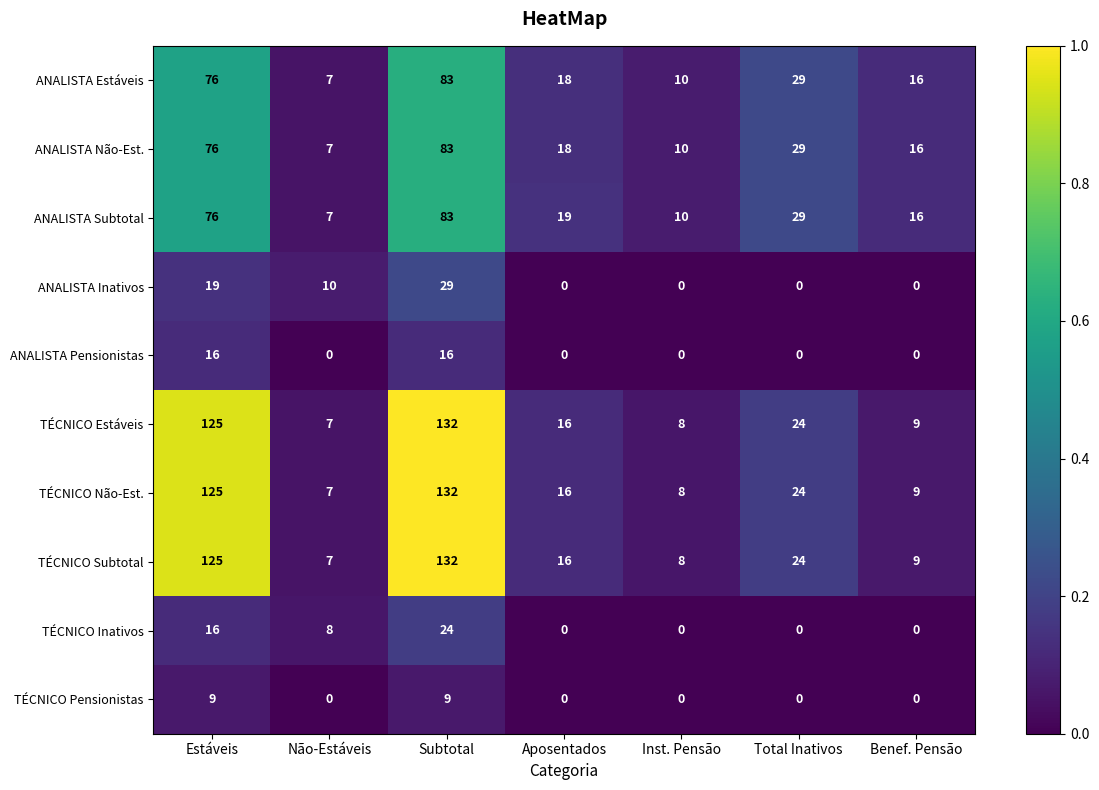

At which category is the sum across all series the highest?

Subtotal